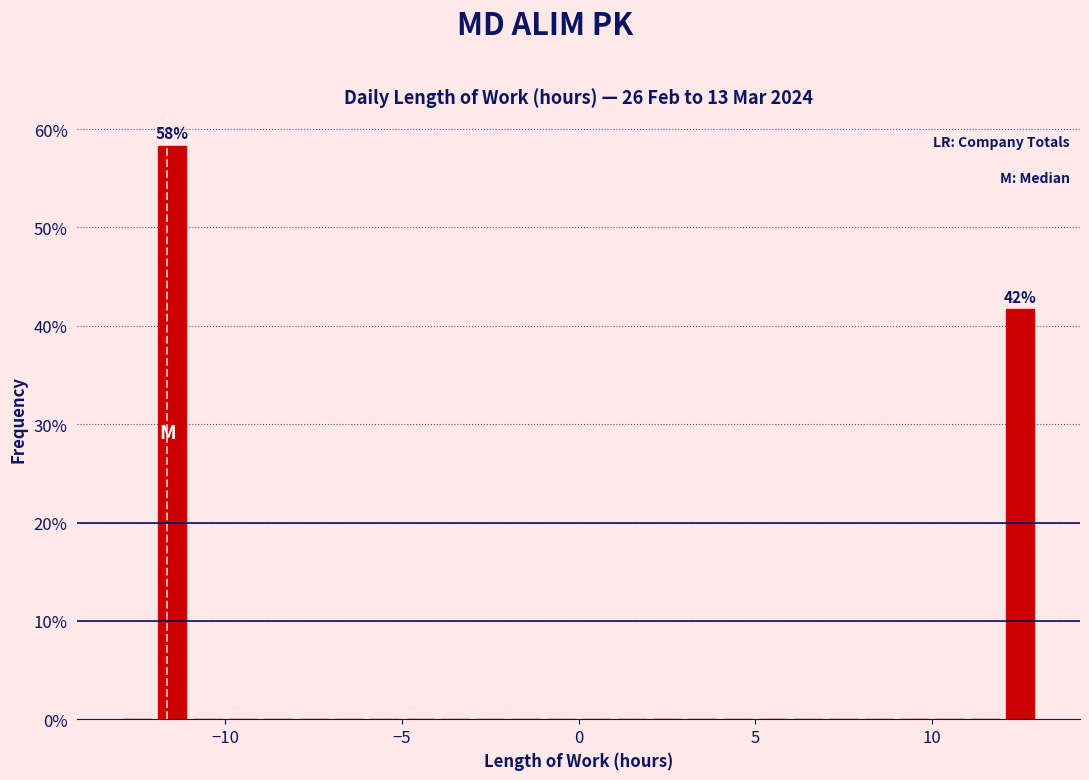

Around what value on the x-axis is the tallest bar? Give the approximate position of its centre, as read against the axis.

-11.5